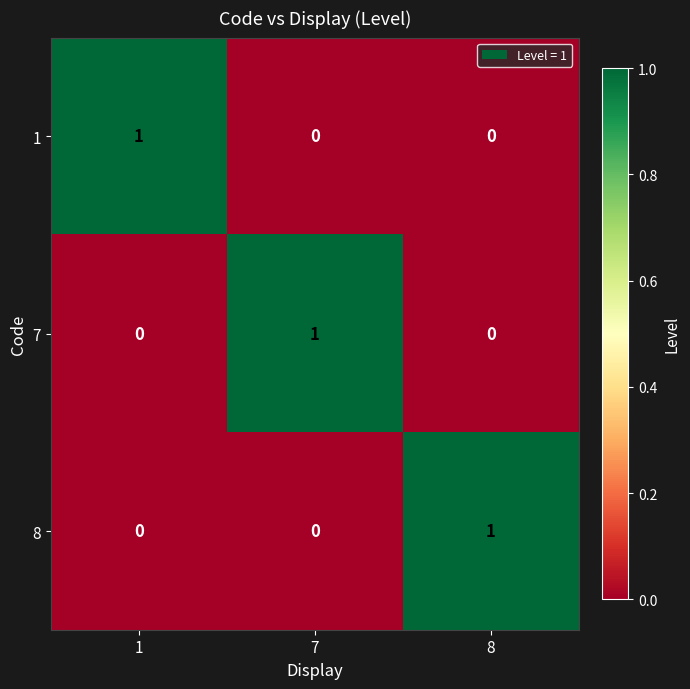

Which category has the highest value in the 8 series?

8